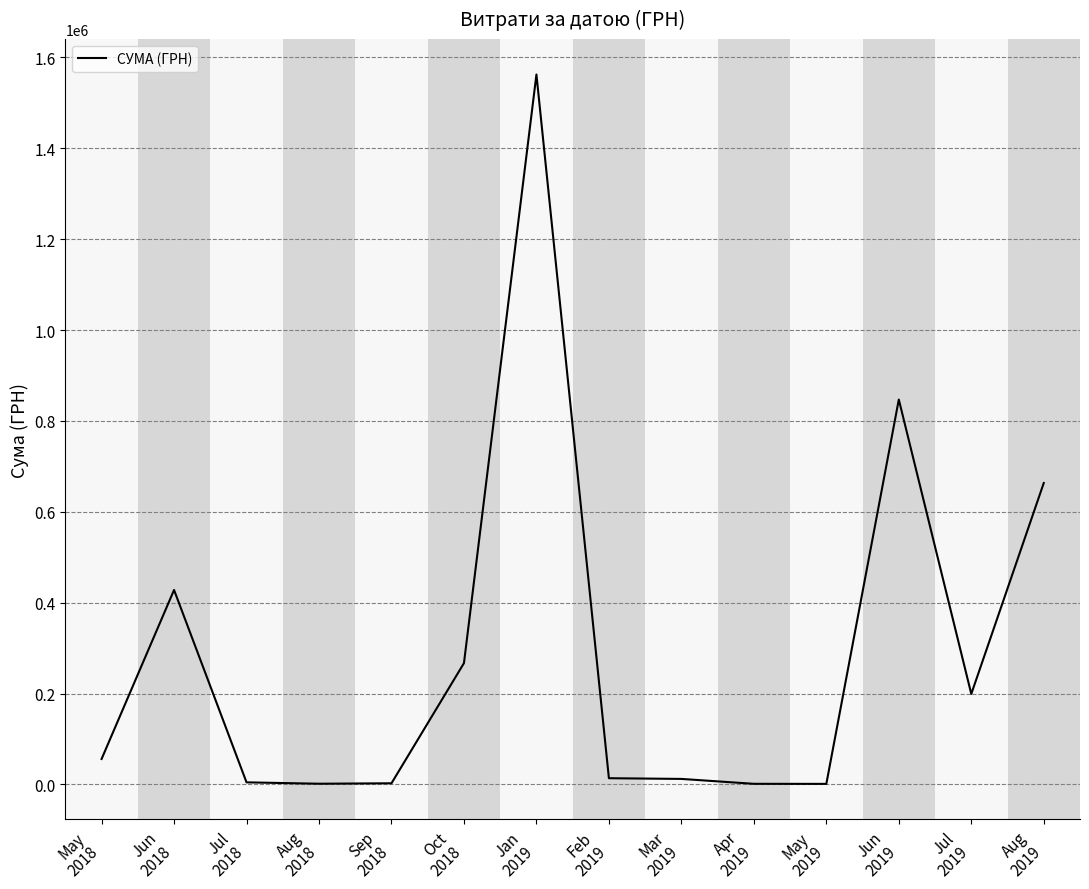

At which category does the data reach its first local peak?

Jun
2018